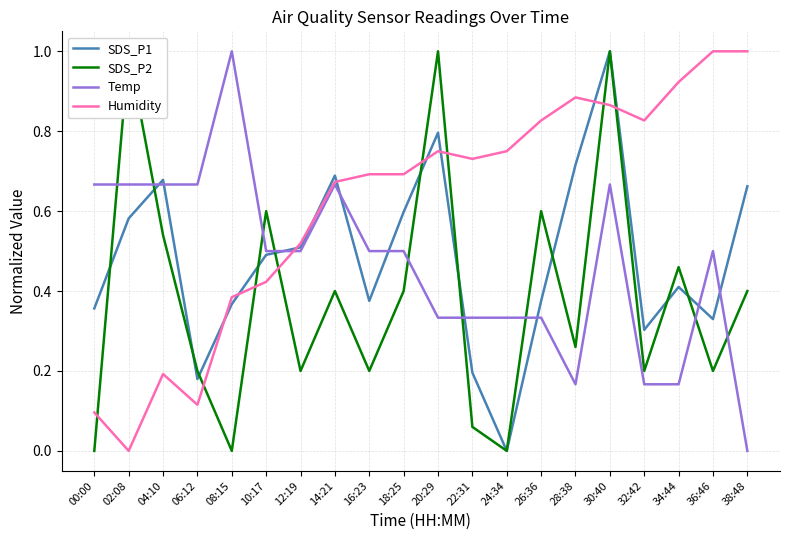

What is the difference between the second highest and second lowest values in the SDS_P2 series?

1.0